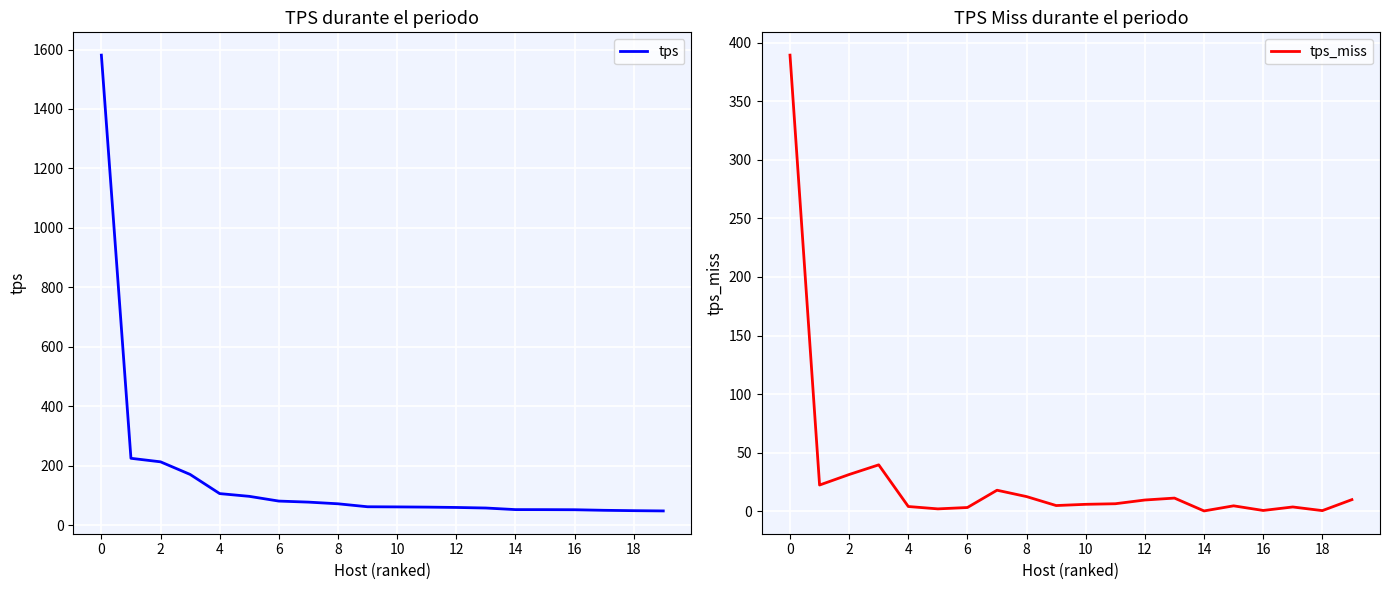

What is the maximum value for tps?

1581.2